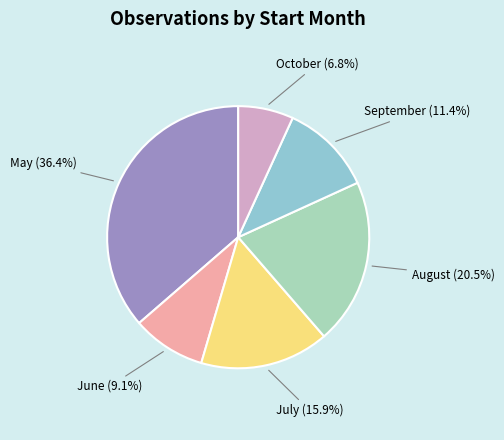

How many segments does this pie chart have?

6